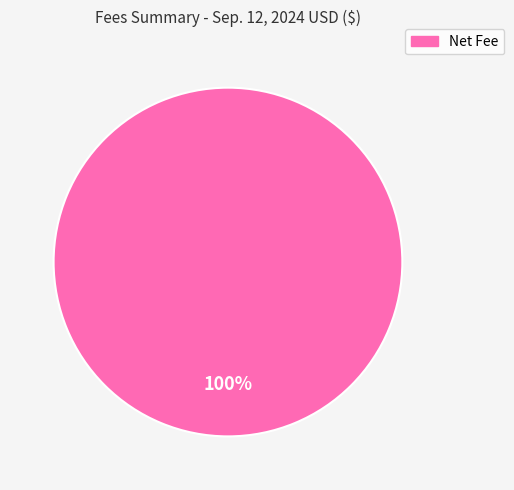

Does any single category account for the majority?

Yes